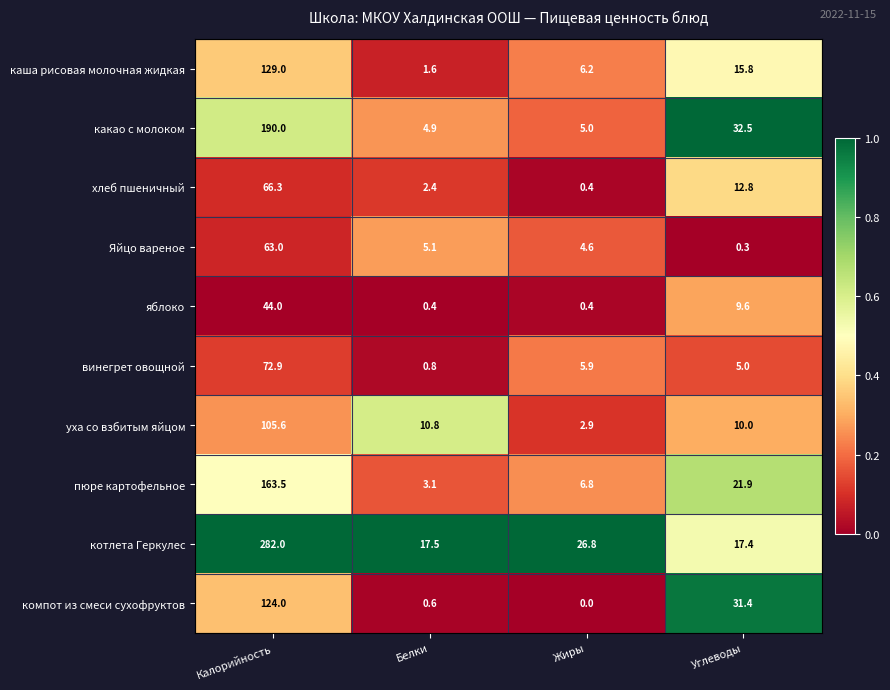

Which series has the largest total across all categories?

котлета Геркулес